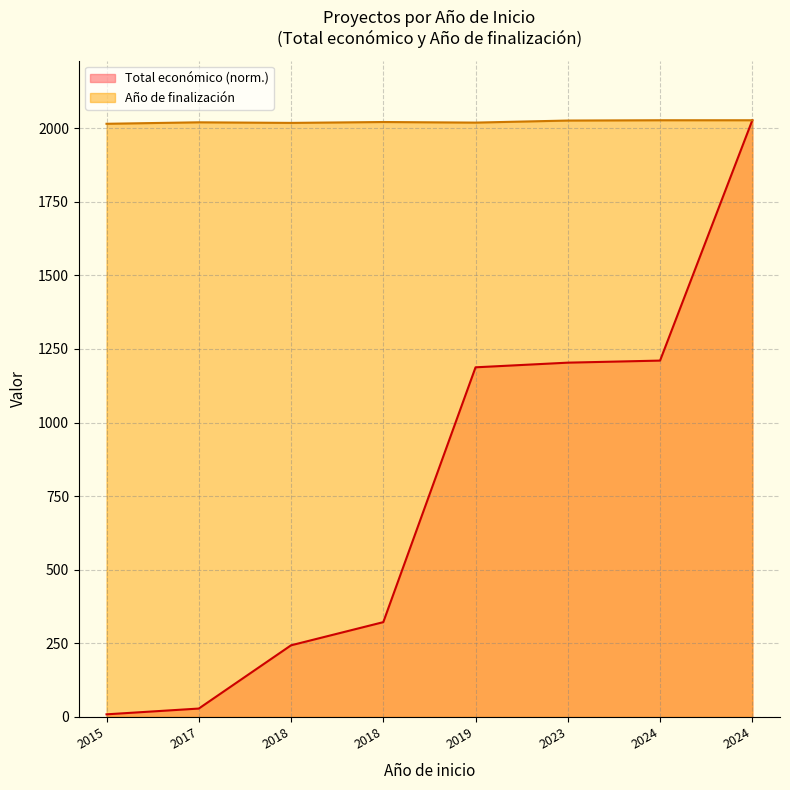

What is the value of the 6th point from the left?

1203.5